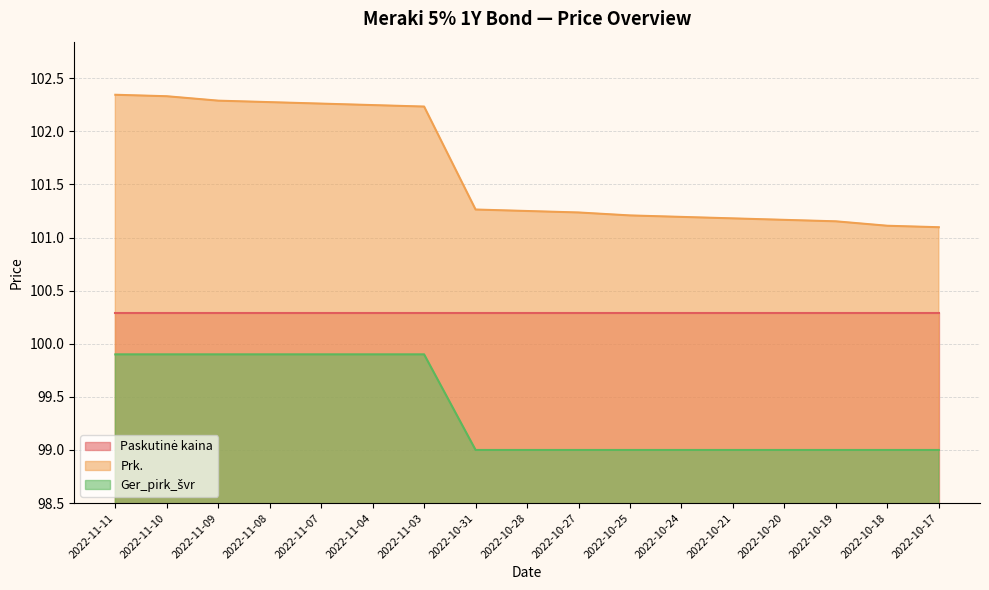

True or false: Prk. and Ger_pirk_švr intersect in this chart.

False